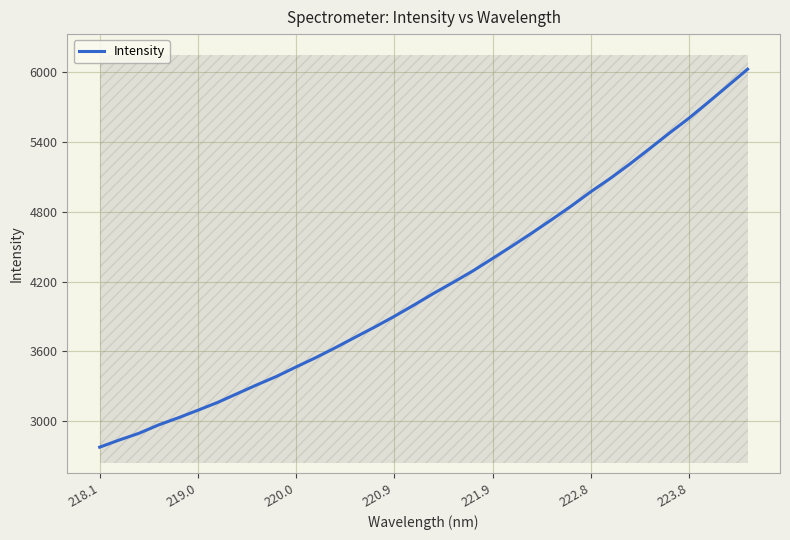

True or false: Intensity has a value of 5602.5 at 223.8.

True